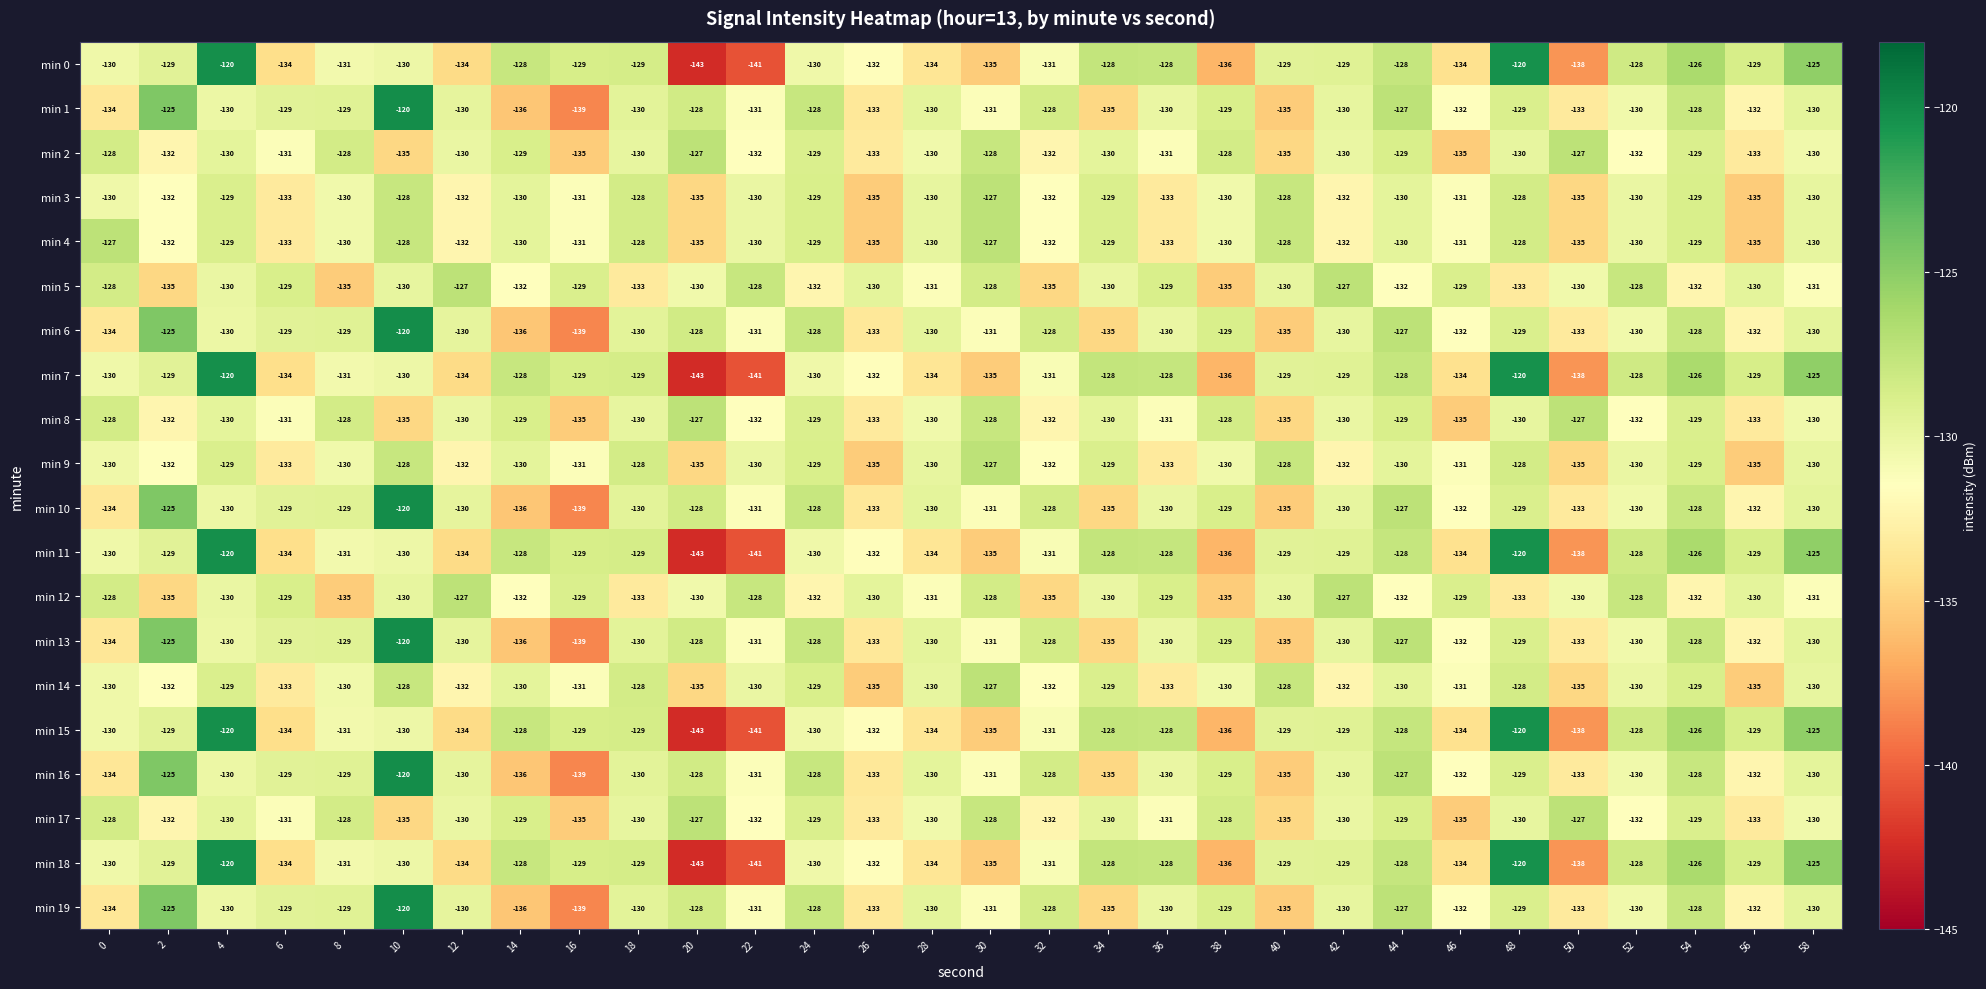

What is the spread (max minus min) of values at 2?

10